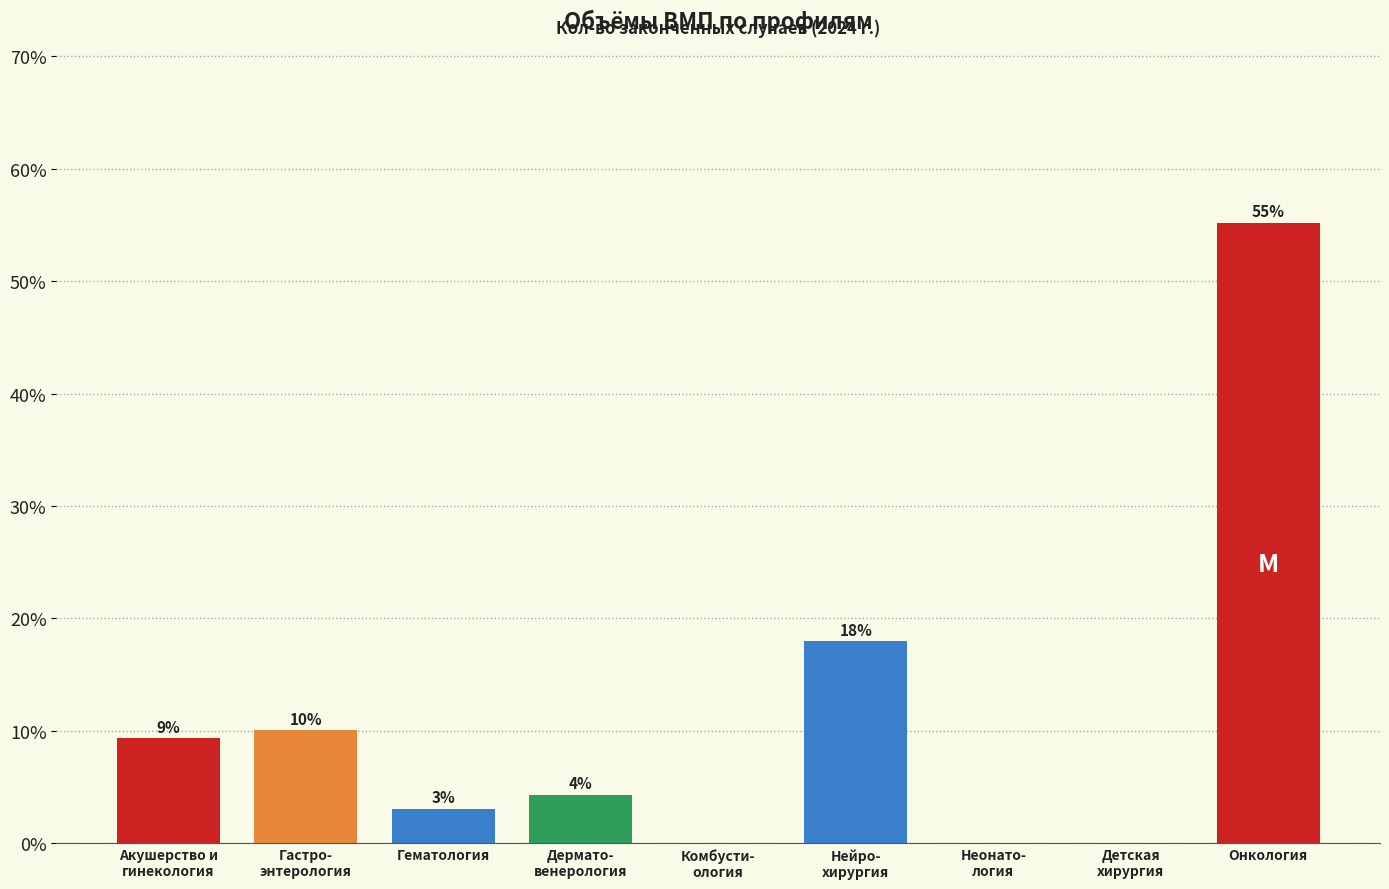

What is the maximum value shown in the chart?

55.2